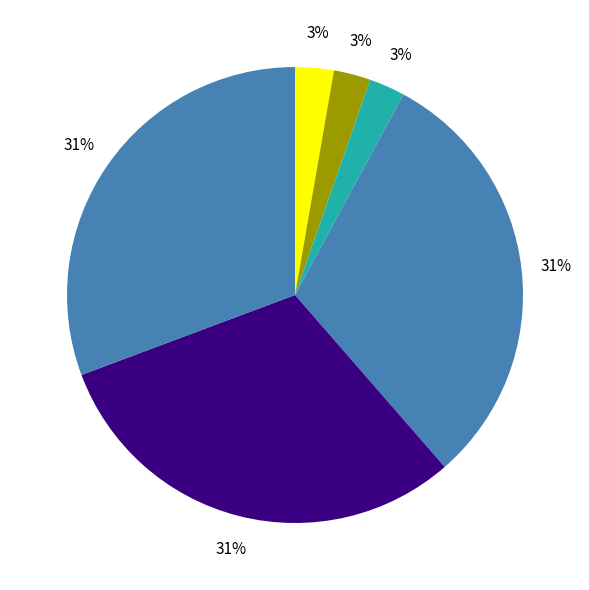

How many segments does this pie chart have?

6